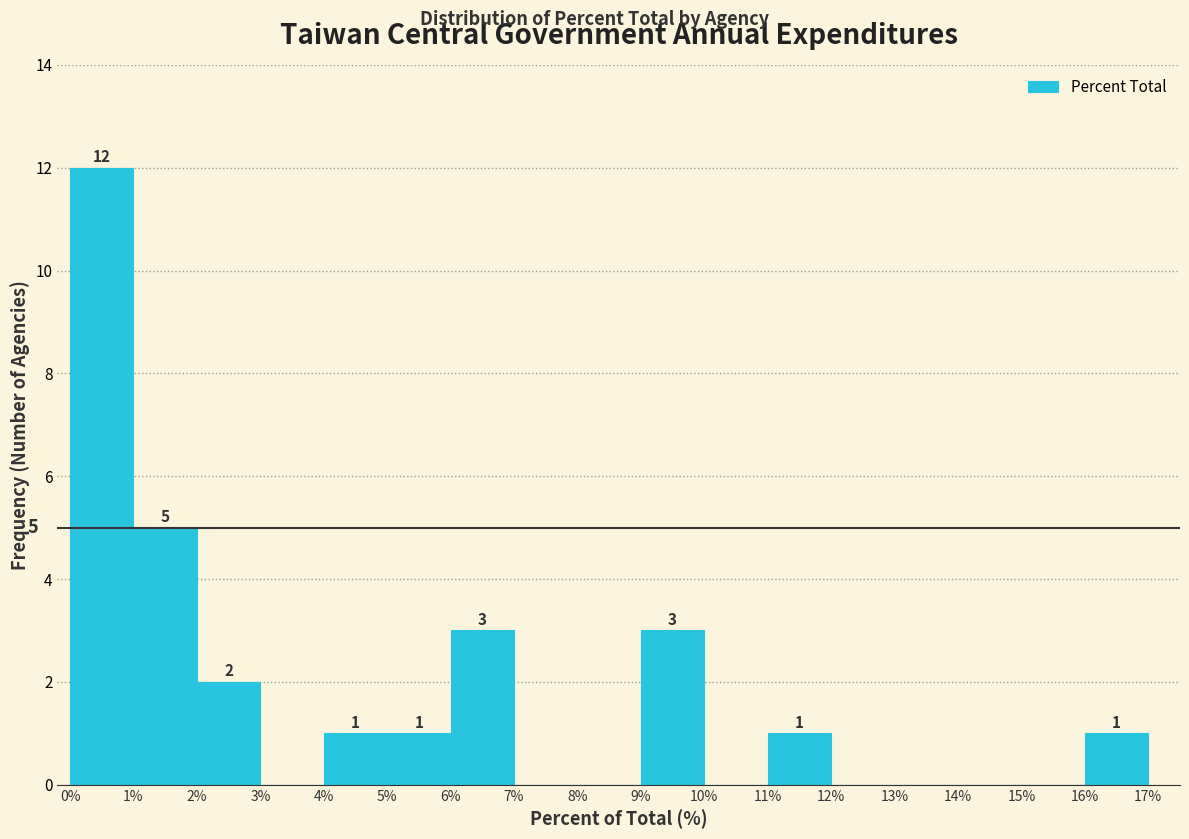

Over which range of the x-axis is the bar tallest?

0% to 1%